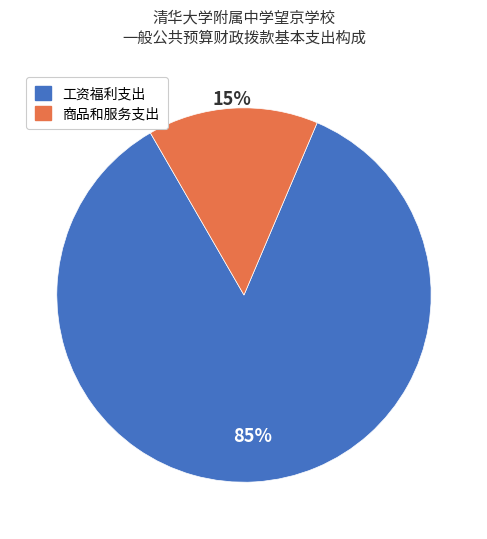

Which slice is the smallest?

商品和服务支出